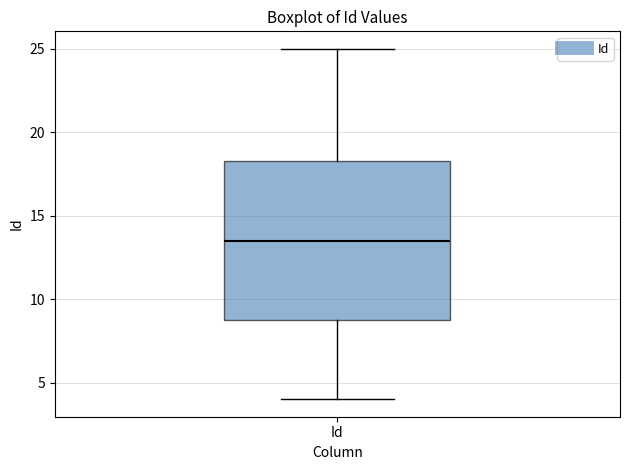

Where does the median line of the box for Id sit on the y-axis? The values are not printed on the chart, so give them approximately, as read against the axis.

13.5